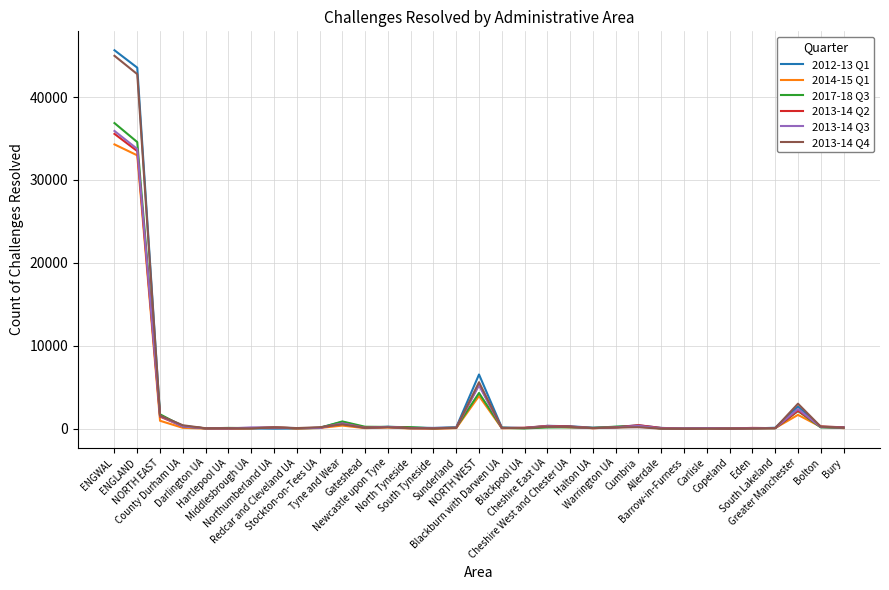

What is the highest value of the 2012-13 Q1 series?

45640